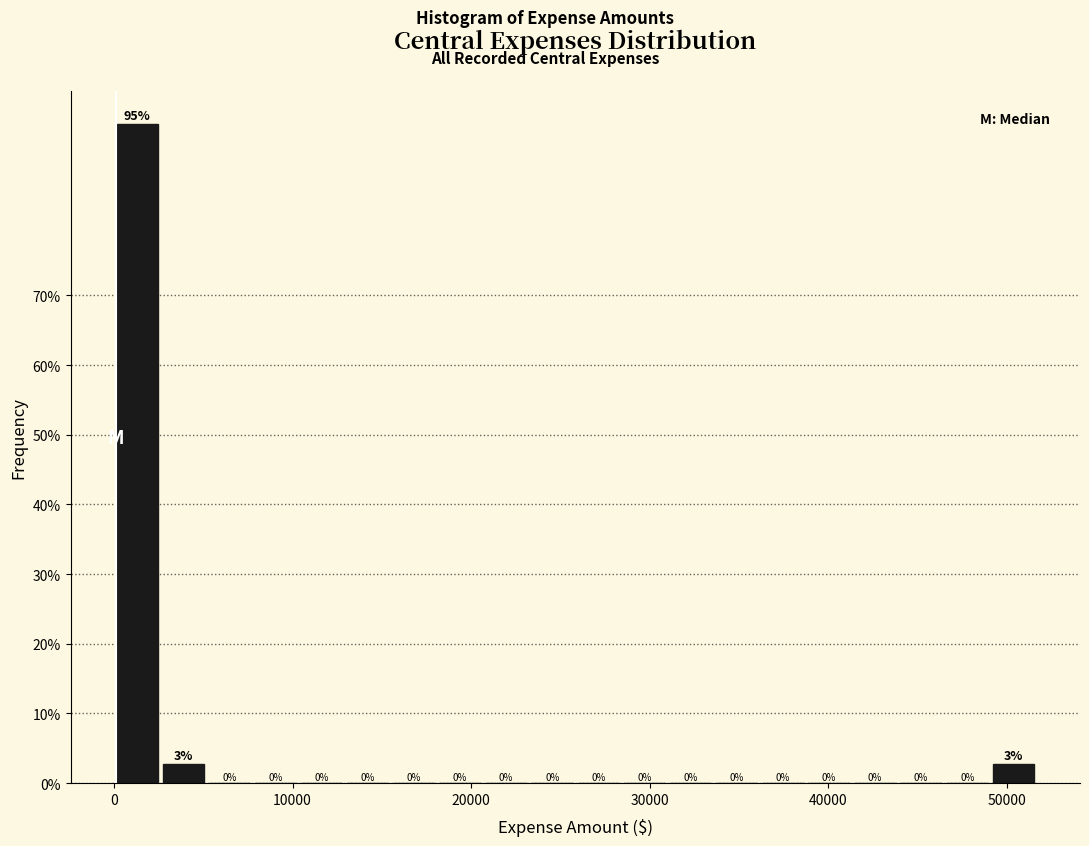

Around what value on the x-axis is the tallest bar? Give the approximate position of its centre, as read against the axis.

1000